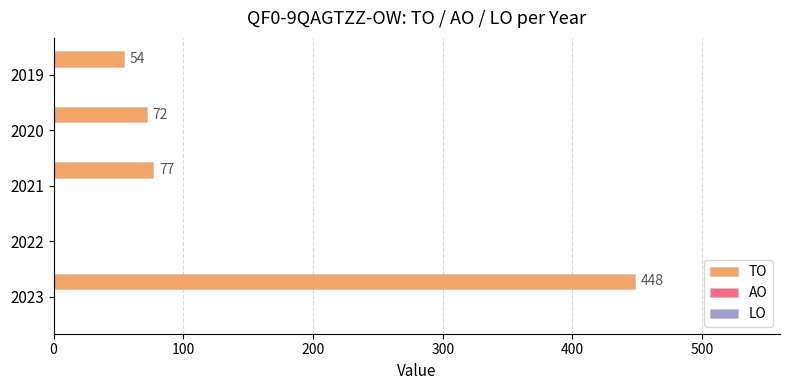

What is the greatest value displayed?

448